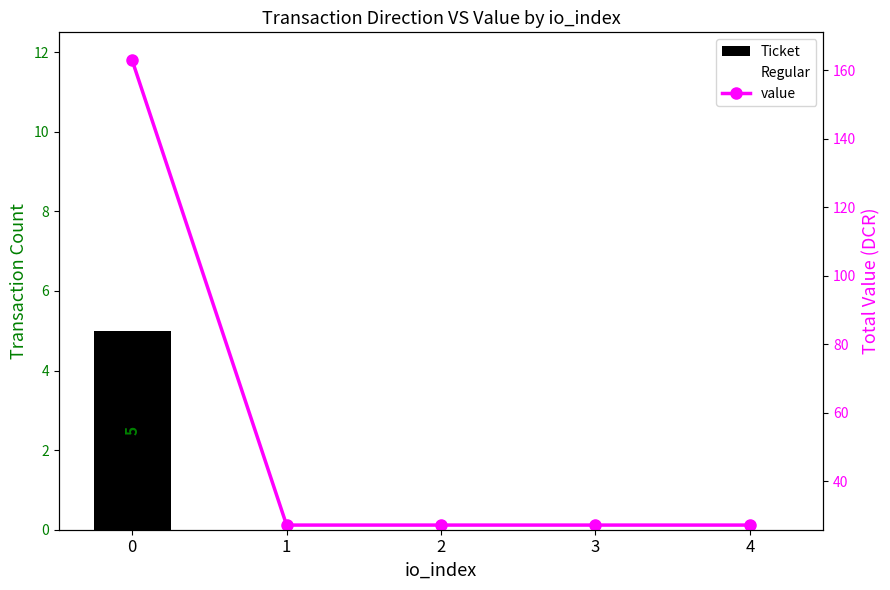

What is the value of the value bar at the 3rd from the left?

27.1